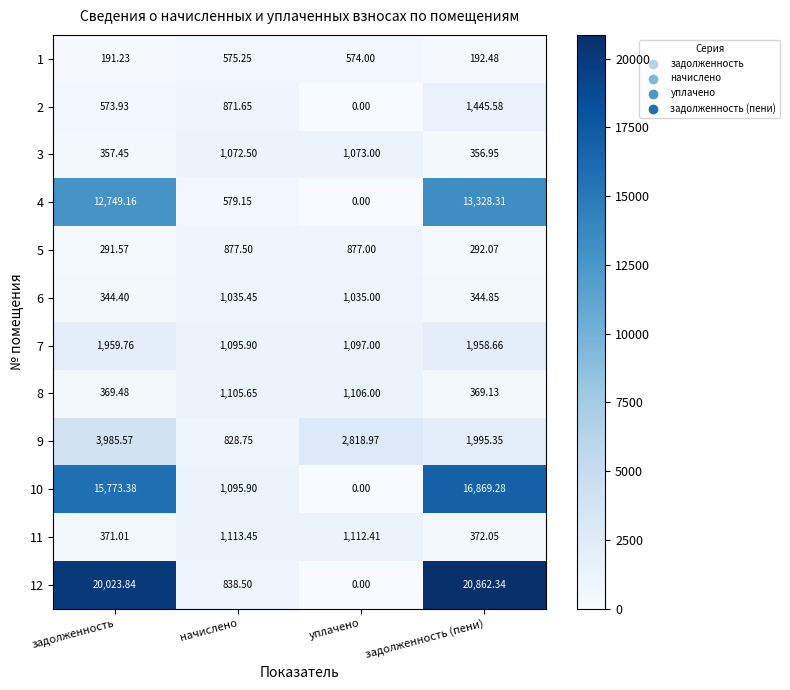

Which series changed the most between задолженность and начислено?

12